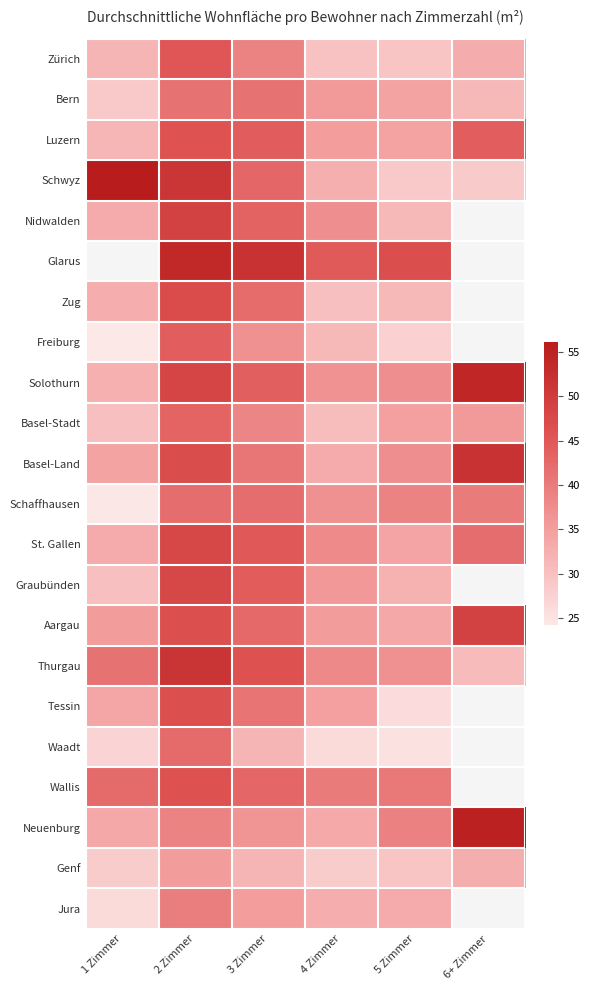

At which category is the sum across all series the highest?

2 Zimmer